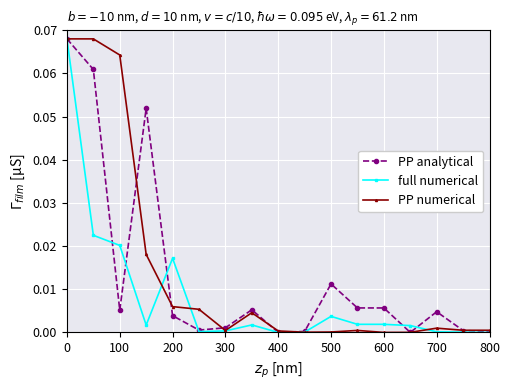

True or false: PP analytical has more than 2 interior local peaks.

True